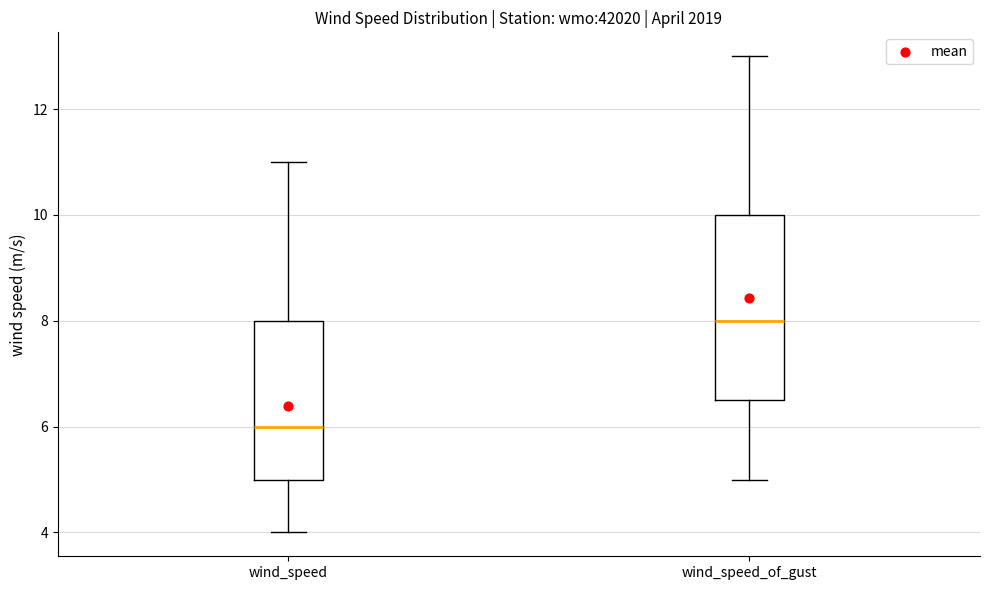

Comparing the boxes themselves (not the whiskers), which one is the tallest?

wind_speed_of_gust